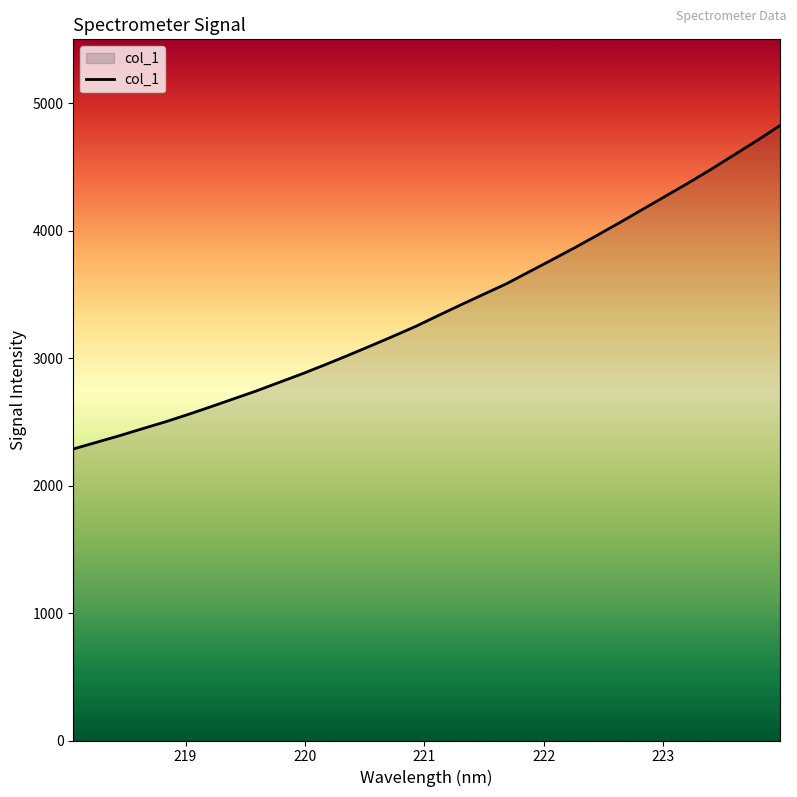

What is the greatest value displayed?

4824.5